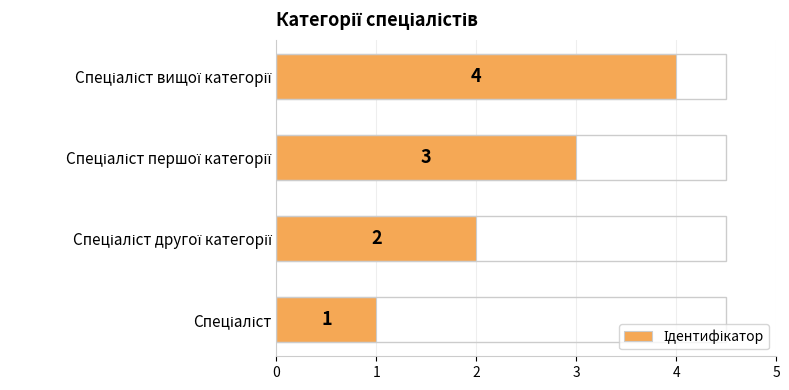

What is the difference between the maximum and minimum values?

3